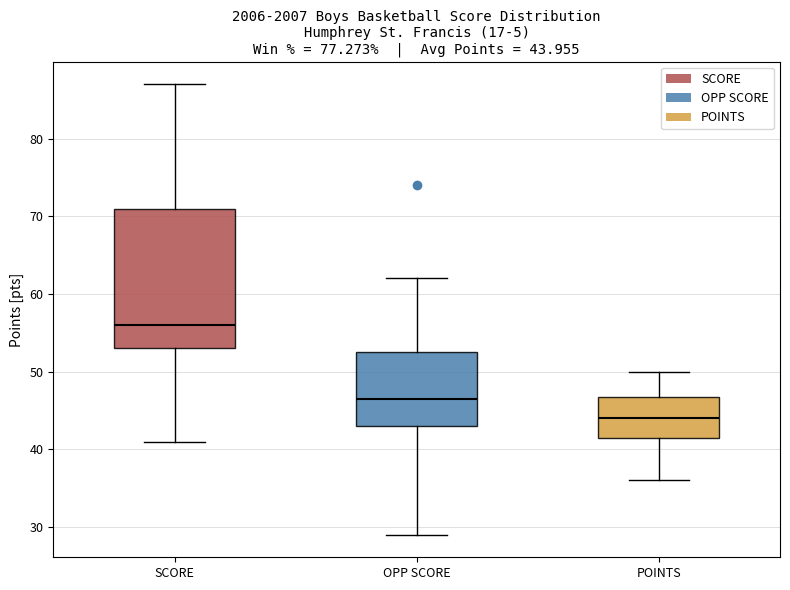

Comparing the boxes themselves (not the whiskers), which one is the tallest?

SCORE